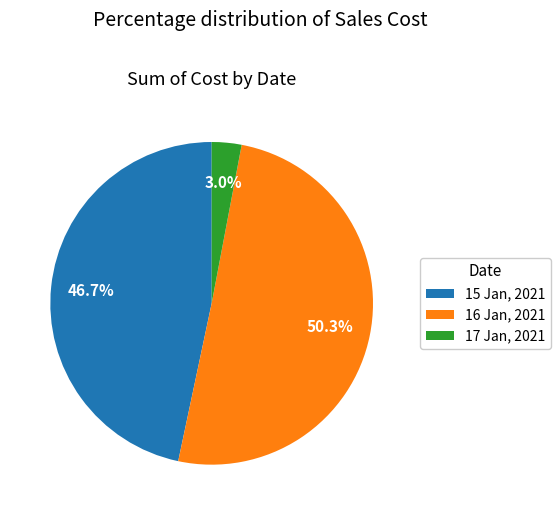

Rank the categories by value from lowest to highest.

17 Jan, 2021, 15 Jan, 2021, 16 Jan, 2021